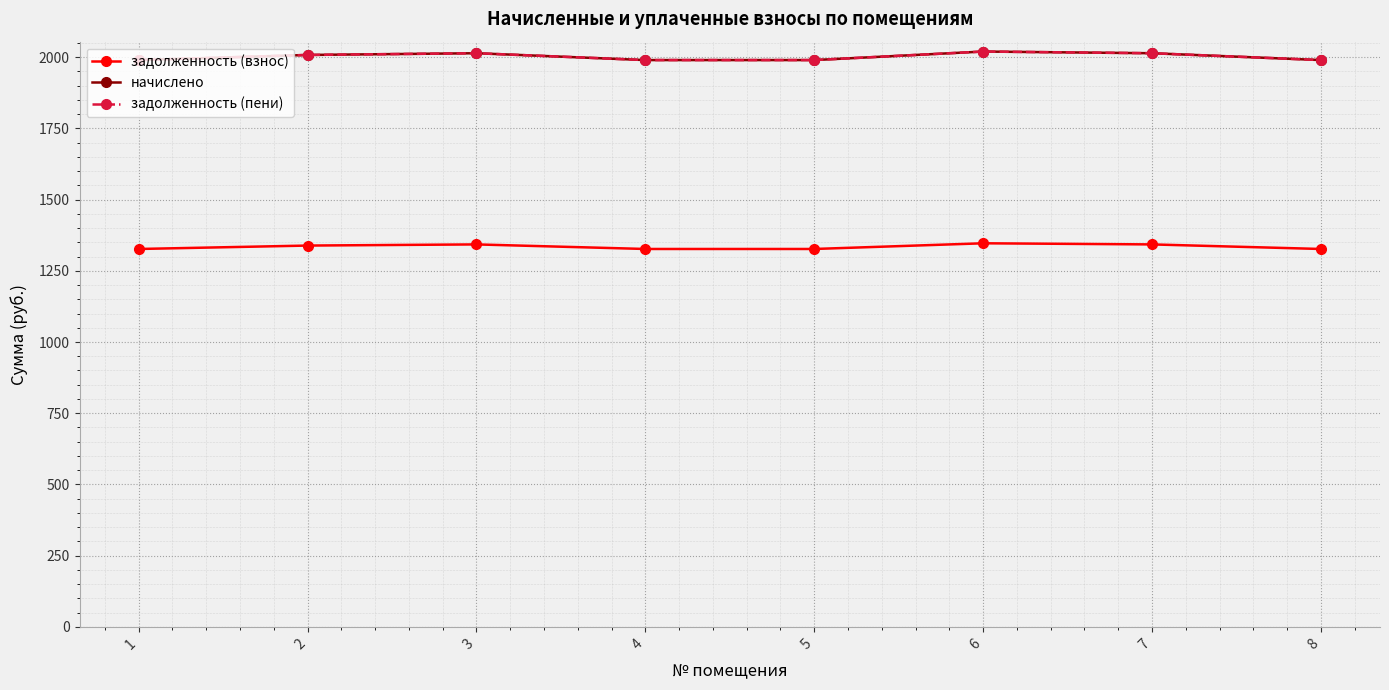

True or false: задолженность (пени) and задолженность (взнос) intersect in this chart.

False